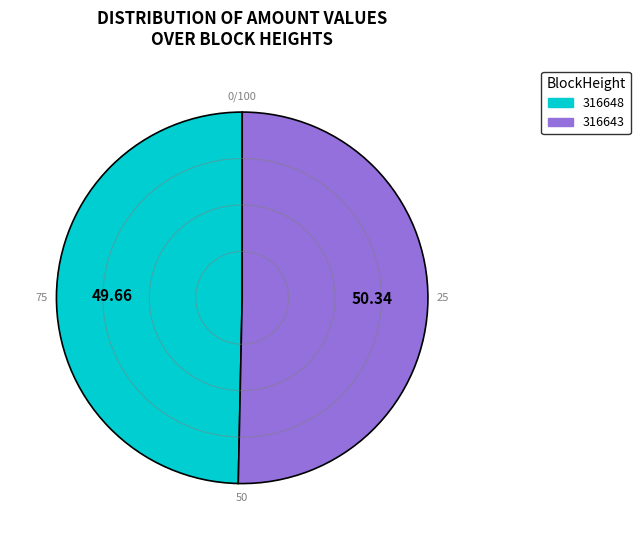

Which category has the biggest portion of the pie?

316643